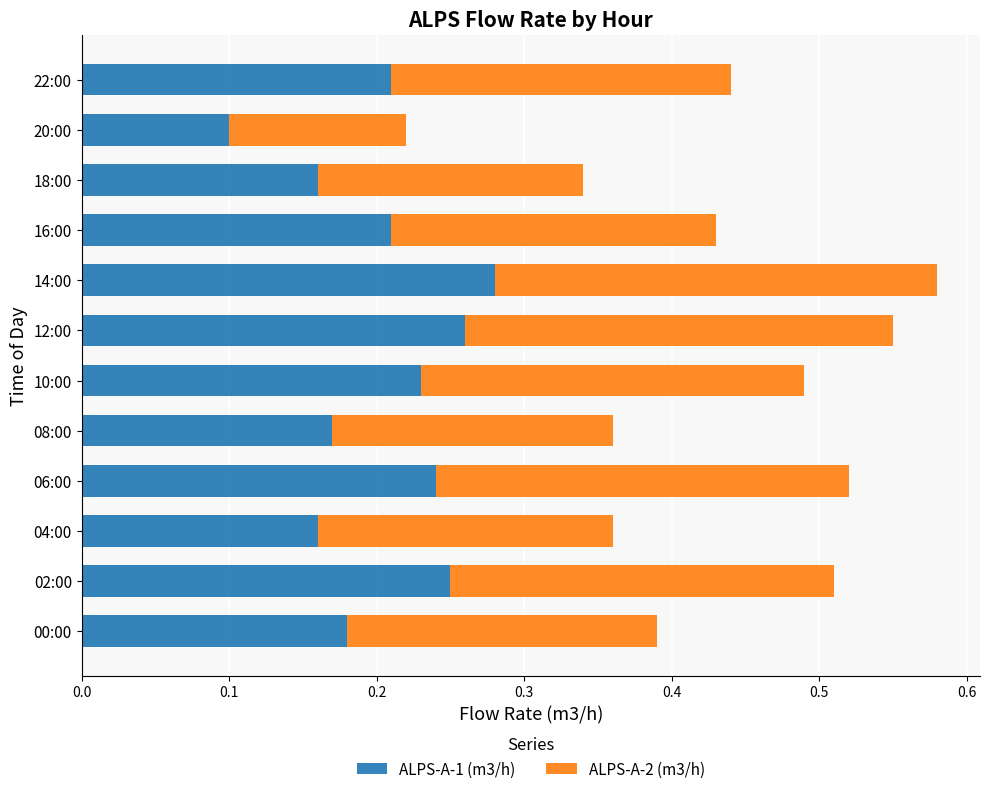

What is the total value across all series at 08:00?

0.4